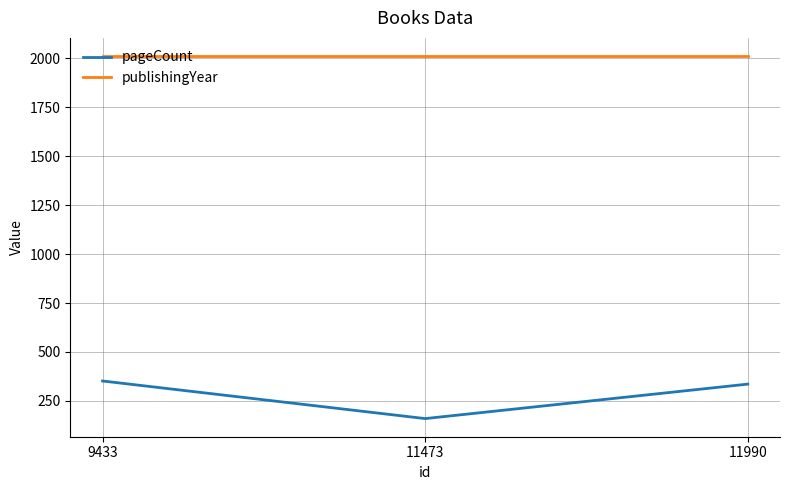

Which series changed the most between 11473 and 11990?

pageCount